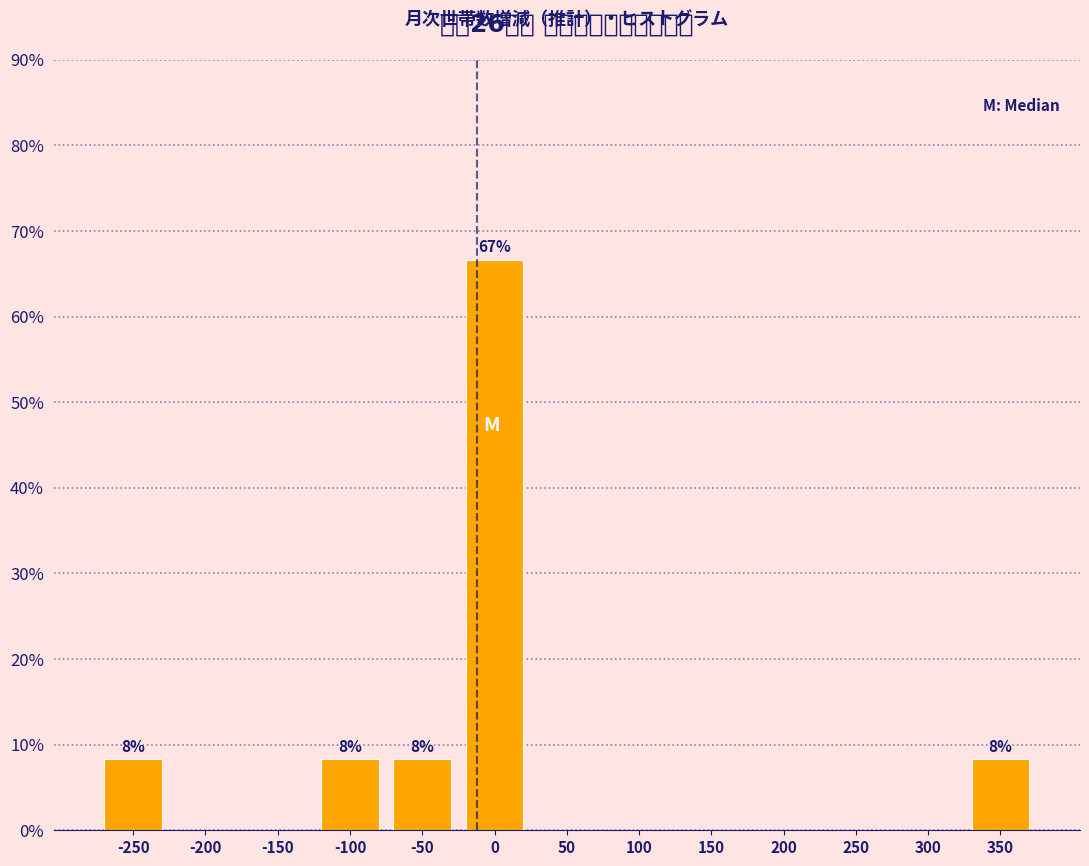

Over which range of the x-axis is the bar tallest?

-25 to 25